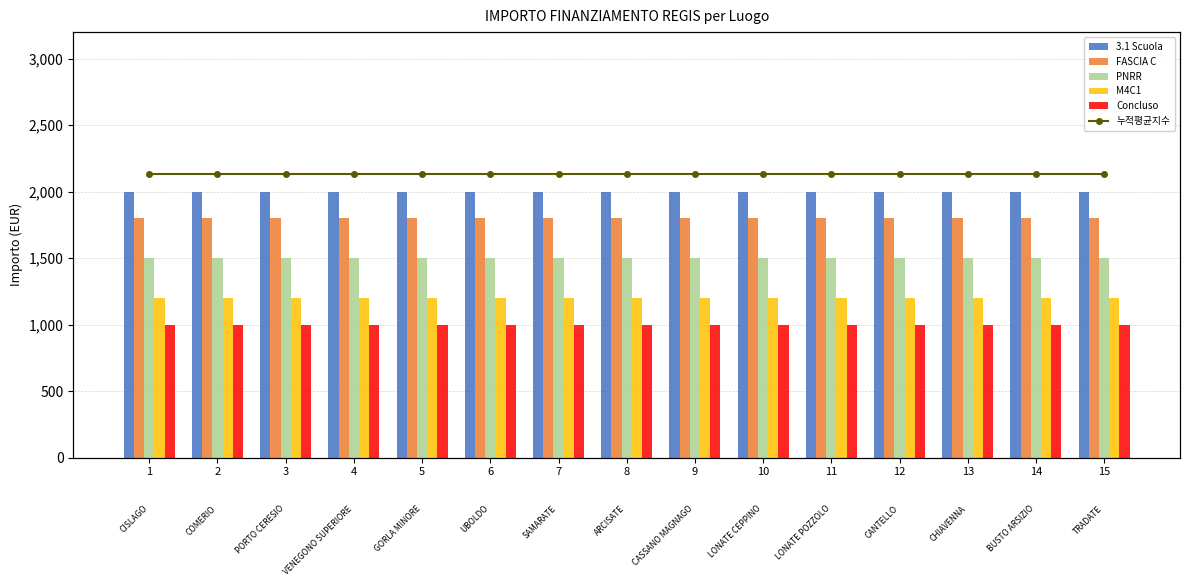

Reading left to right, transcribe all the data shown in this chart.

3.1 Scuola: 2000	2000	2000	2000	2000	2000	2000	2000	2000	2000	2000	2000	2000	2000	2000
FASCIA C: 1800	1800	1800	1800	1800	1800	1800	1800	1800	1800	1800	1800	1800	1800	1800
PNRR: 1500	1500	1500	1500	1500	1500	1500	1500	1500	1500	1500	1500	1500	1500	1500
M4C1: 1200	1200	1200	1200	1200	1200	1200	1200	1200	1200	1200	1200	1200	1200	1200
Concluso: 1000	1000	1000	1000	1000	1000	1000	1000	1000	1000	1000	1000	1000	1000	1000
누적평균지수: 2000	2000	2000	2000	2000	2000	2000	2000	2000	2000	2000	2000	2000	2000	2000